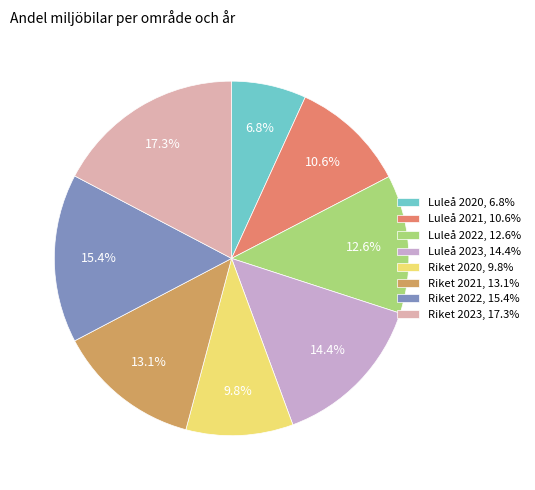

Between Luleå 2022 and Riket 2020, which is larger?

Luleå 2022